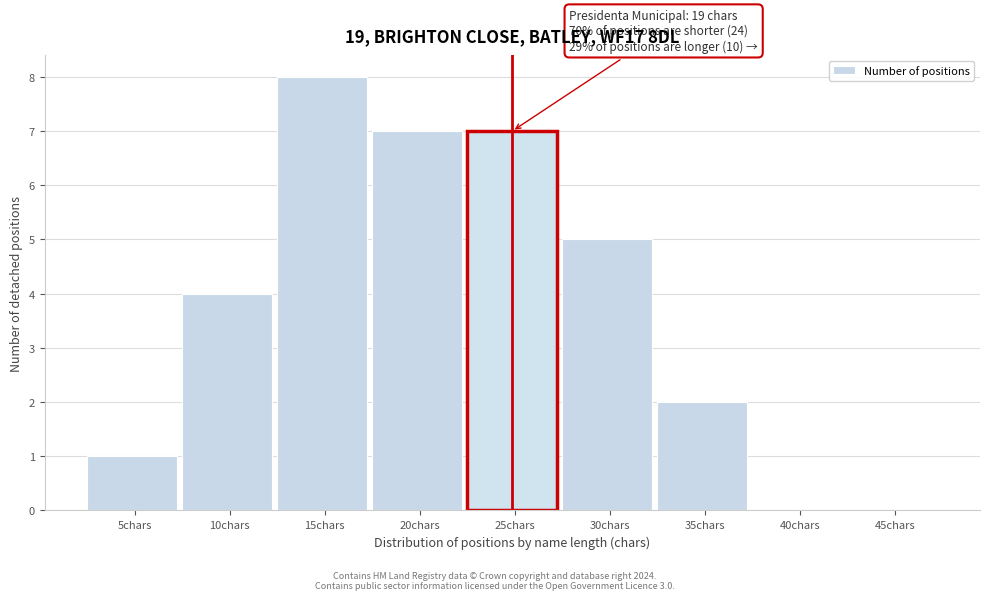

Reading left to right, extract all data points from this chart.

5chars=1	10chars=4	15chars=8	20chars=7	25chars=7	30chars=5	35chars=2	40chars=0	45chars=0